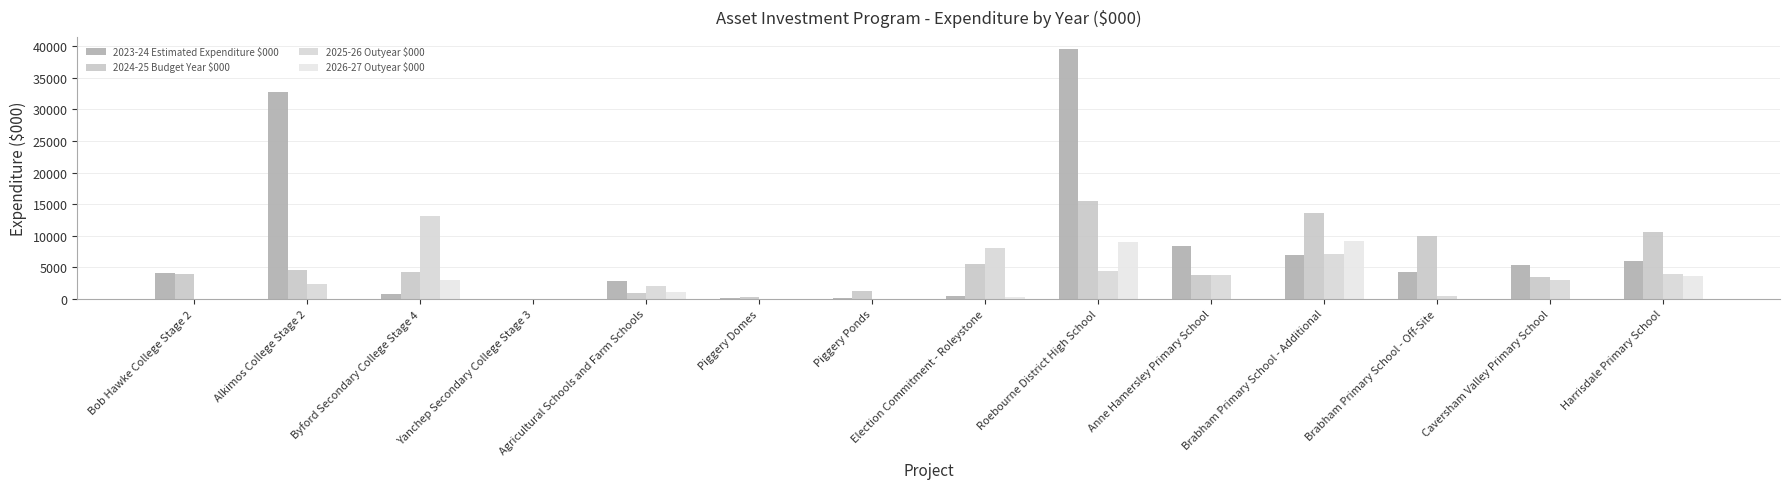

Which series has the largest total across all categories?

2023-24 Estimated Expenditure $000